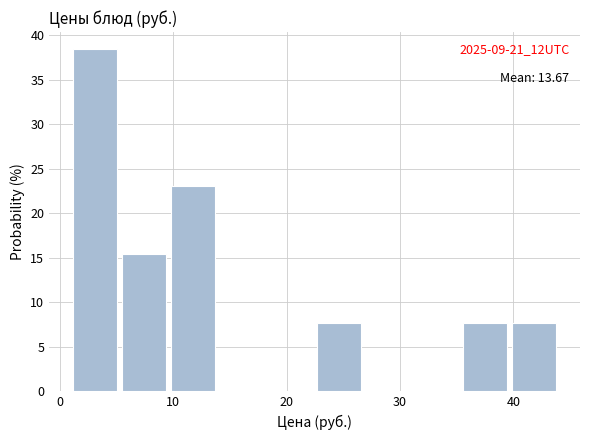

Over which range of the x-axis is the bar tallest?

1 to 5